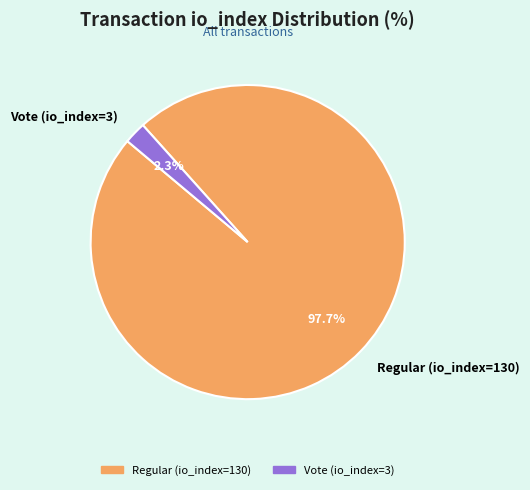

To the nearest percent, what portion does Vote (io_index=3) represent?

2%